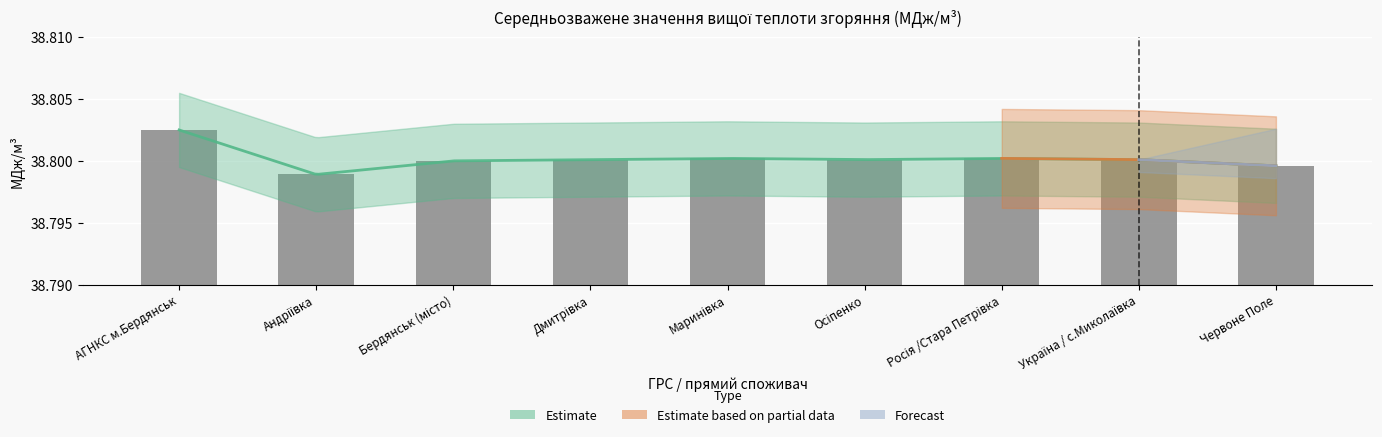

What is the sum of the values at Червоне Поле and Андріївка?

77.6